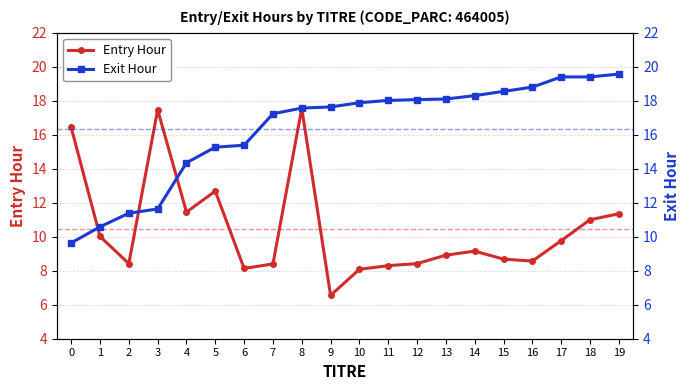

Reading left to right, list all the values displayed in this chart.

Entry Hour: 16.4	10.0	8.4	17.5	11.4	12.7	8.1	8.4	17.6	6.5	8.1	8.3	8.4	8.9	9.2	8.7	8.6	9.8	11.0	11.3
Exit Hour: 9.6	10.6	11.4	11.6	14.3	15.3	15.4	17.2	17.6	17.6	17.9	18.0	18.1	18.1	18.3	18.6	18.8	19.4	19.4	19.6